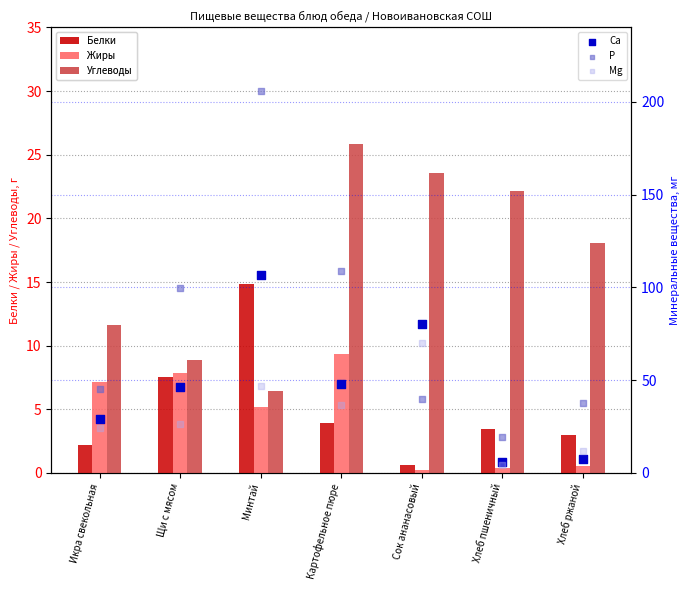

At which category is the sum across all series the highest?

Минтай